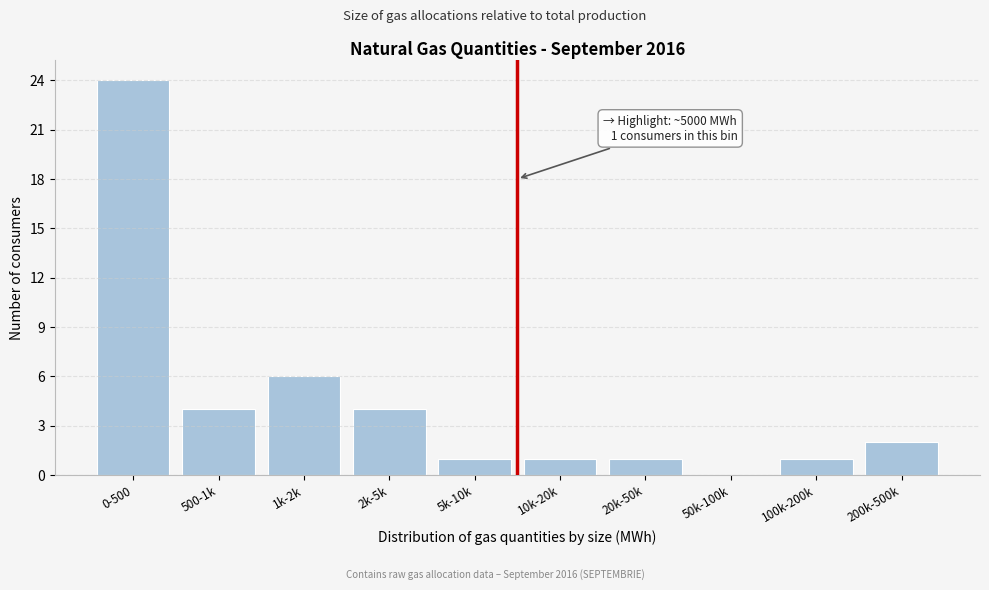

Reading left to right, extract all data points from this chart.

0-500=24	500-1k=4	1k-2k=6	2k-5k=4	5k-10k=1	10k-20k=1	20k-50k=1	50k-100k=0	100k-200k=1	200k-500k=2